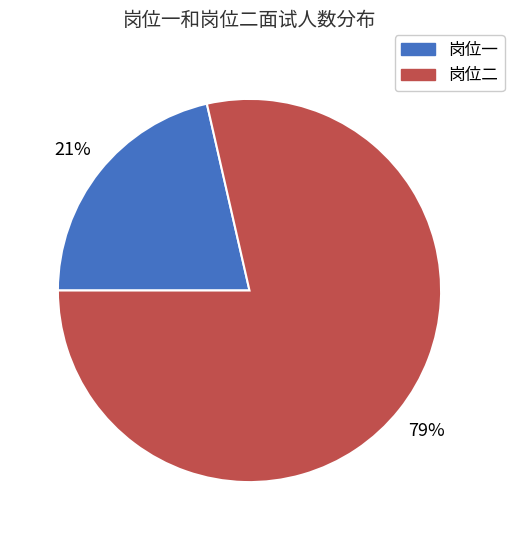

How many slices are in this pie chart?

2